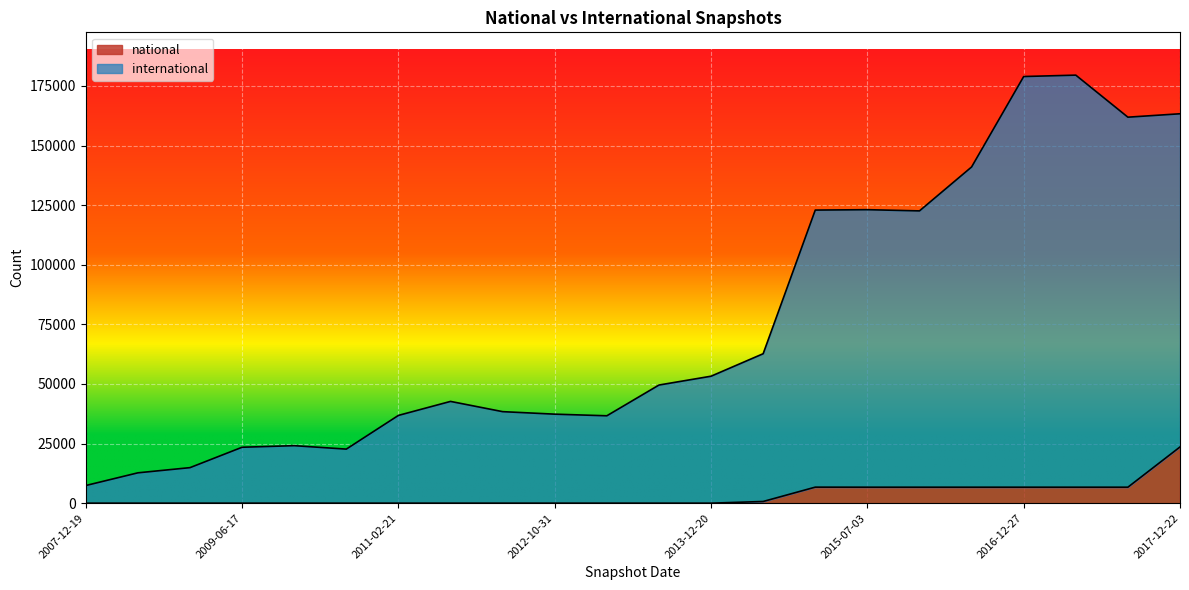

True or false: national and international cross at least once.

False